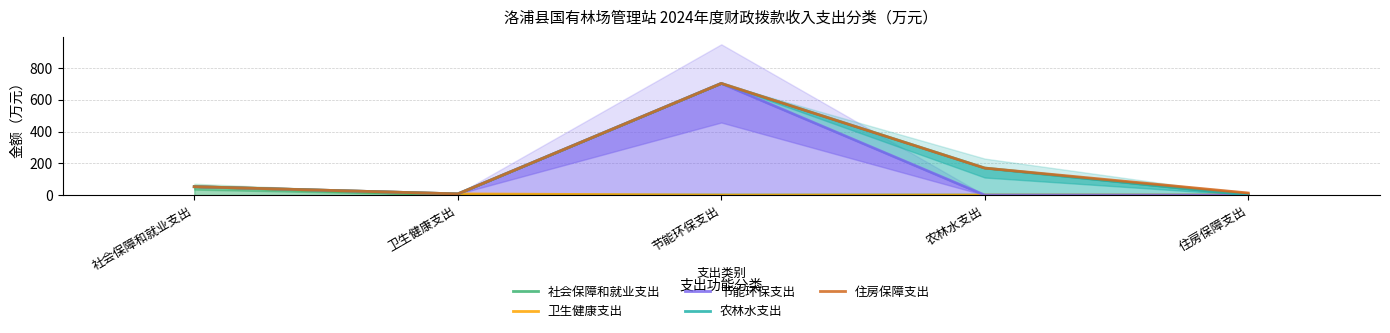

List the series in order of their peak value, highest first.

节能环保支出, 农林水支出, 住房保障支出, 社会保障和就业支出, 卫生健康支出